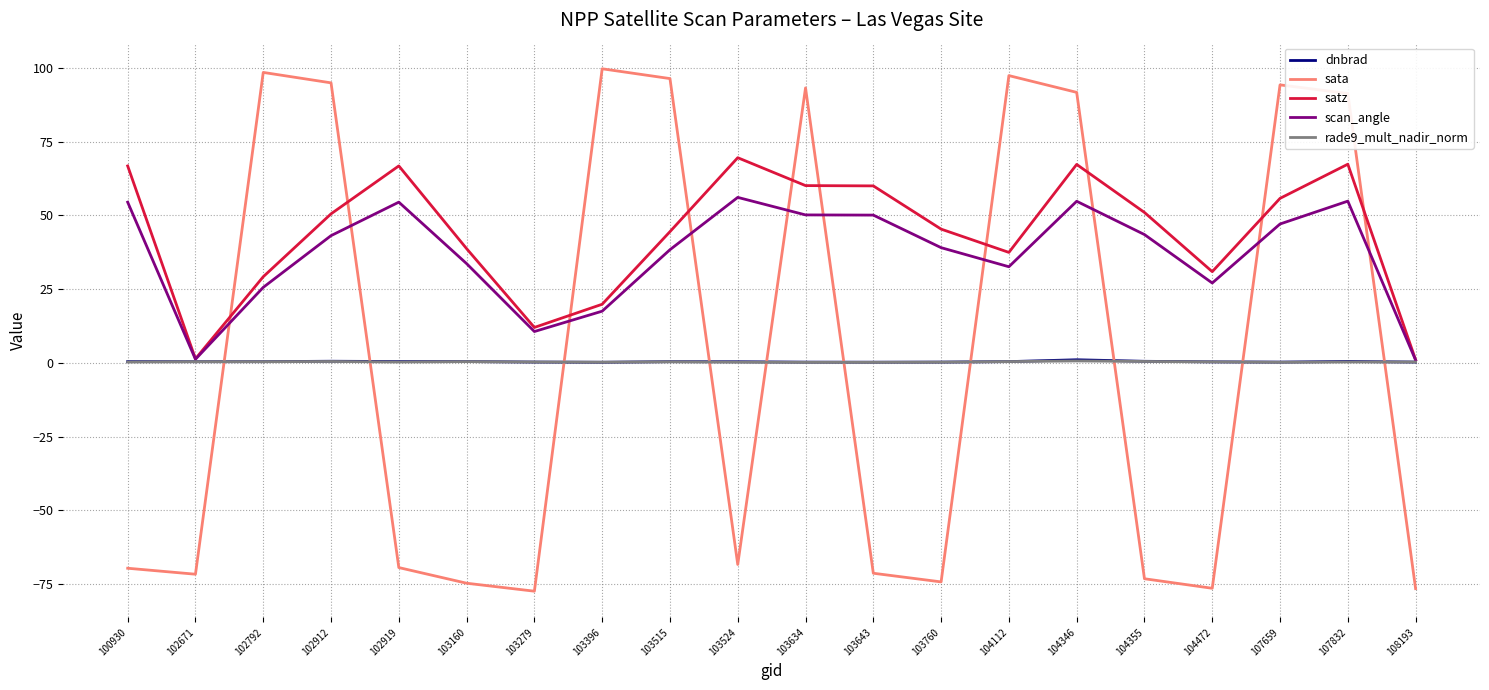

What is the smallest value displayed?

-77.4